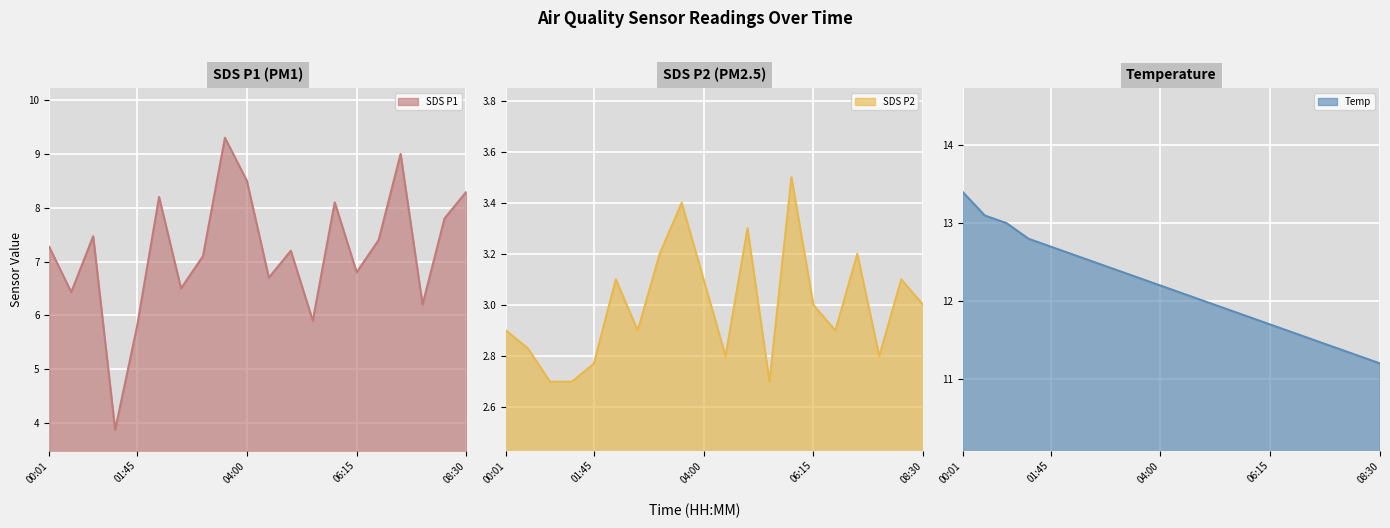

The value of SDS_P2 at 07:09 is 4.8. True or false?

False